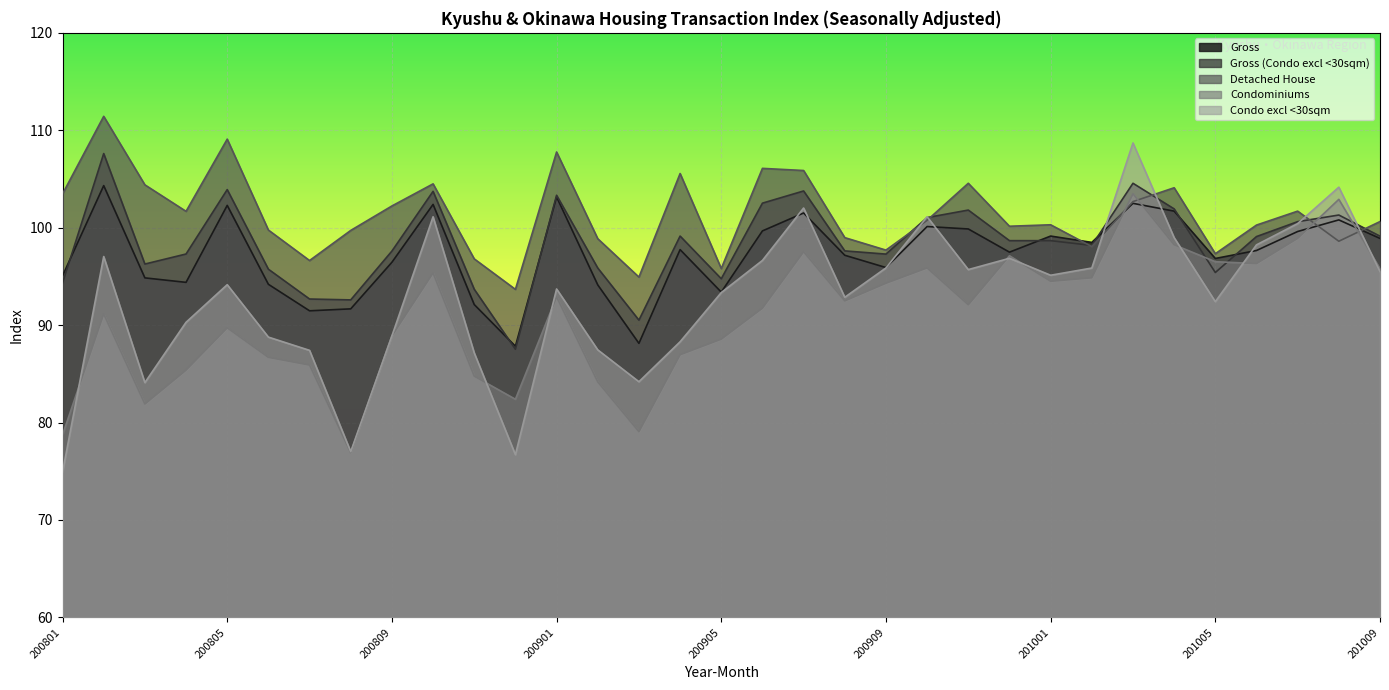

What is the difference between the maximum and second lowest values in the Gross series?

16.2